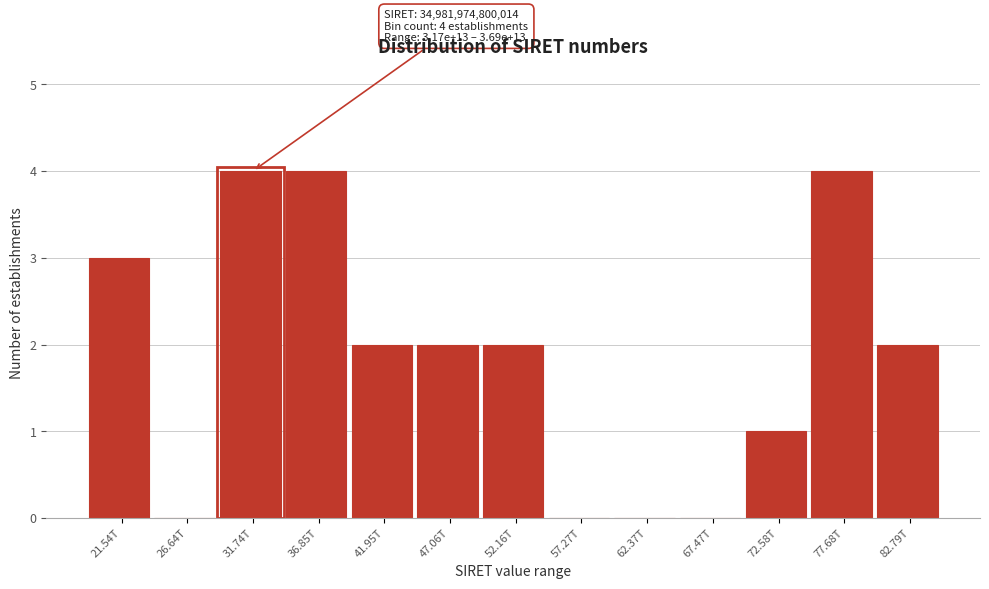

Reading left to right, what are all the values shown in this chart?

21.54T=3	26.64T=0	31.74T=4	36.85T=4	41.95T=2	47.06T=2	52.16T=2	57.27T=0	62.37T=0	67.47T=0	72.58T=1	77.68T=4	82.79T=2